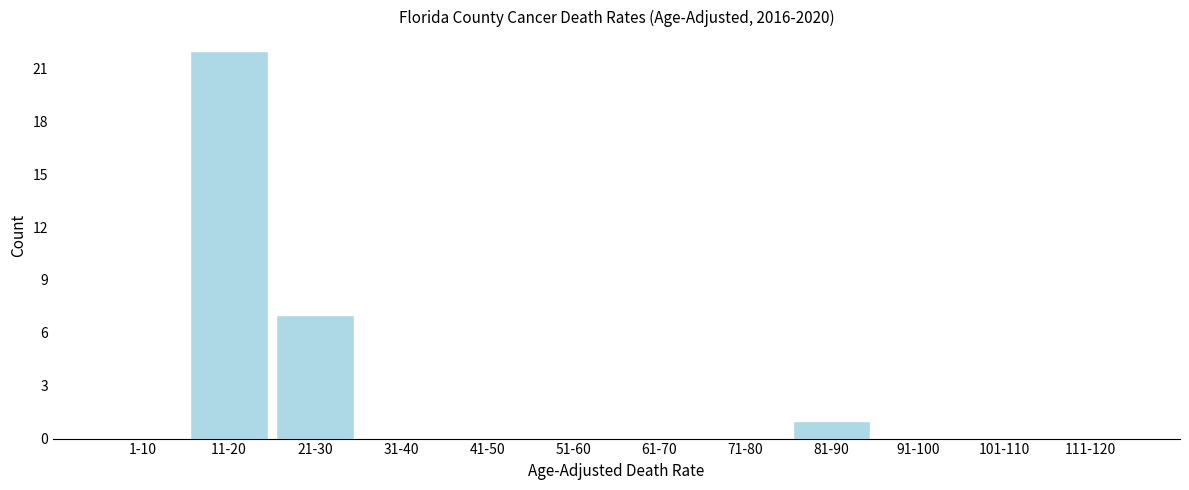

Reading left to right, transcribe all the data shown in this chart.

1-10=0	11-20=22	21-30=7	31-40=0	41-50=0	51-60=0	61-70=0	71-80=0	81-90=1	91-100=0	101-110=0	111-120=0